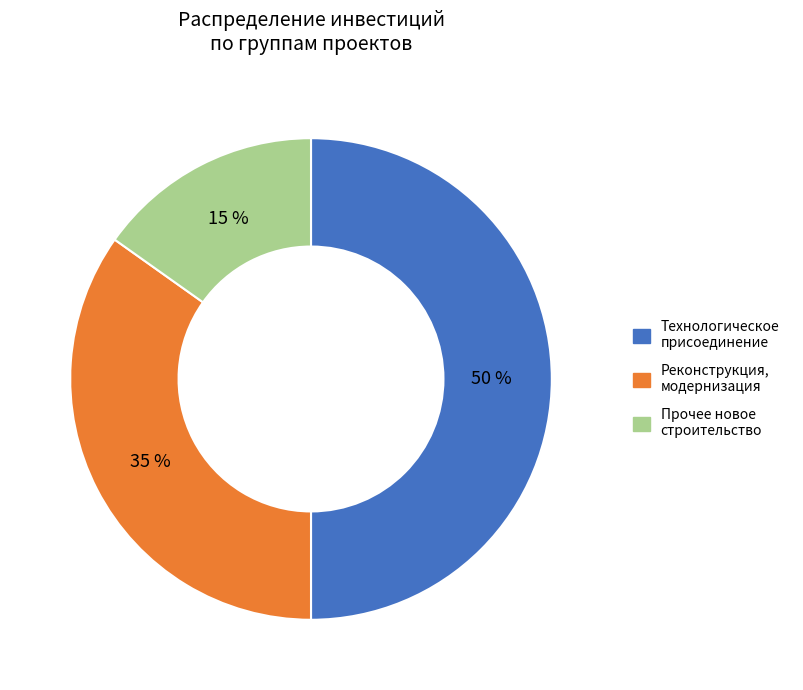

To the nearest percent, what is the average slice percentage?

33%